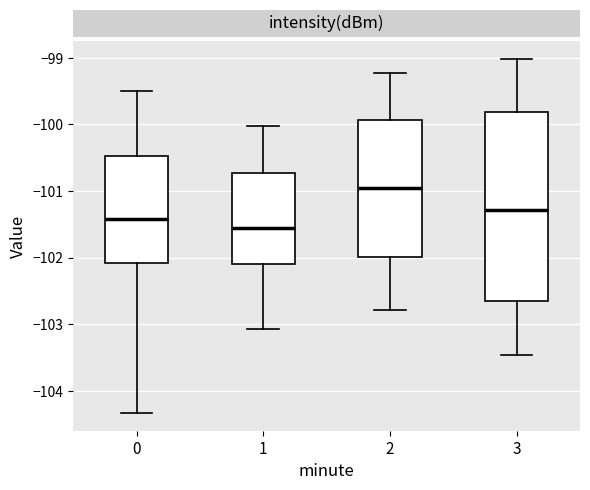

Reading left to right, read every box against the y-axis: the position of its median line, the range the box covers, and the ends of its whiskers. The values are not printed on the chart, so give them approximately, as read against the axis.

0: median -101.4, box -102.1 to -100.5, whiskers -104.3 to -99.5
1: median -101.6, box -102.1 to -100.7, whiskers -103.1 to -100.0
2: median -101.0, box -102.0 to -99.9, whiskers -102.8 to -99.2
3: median -101.3, box -102.7 to -99.8, whiskers -103.5 to -99.0